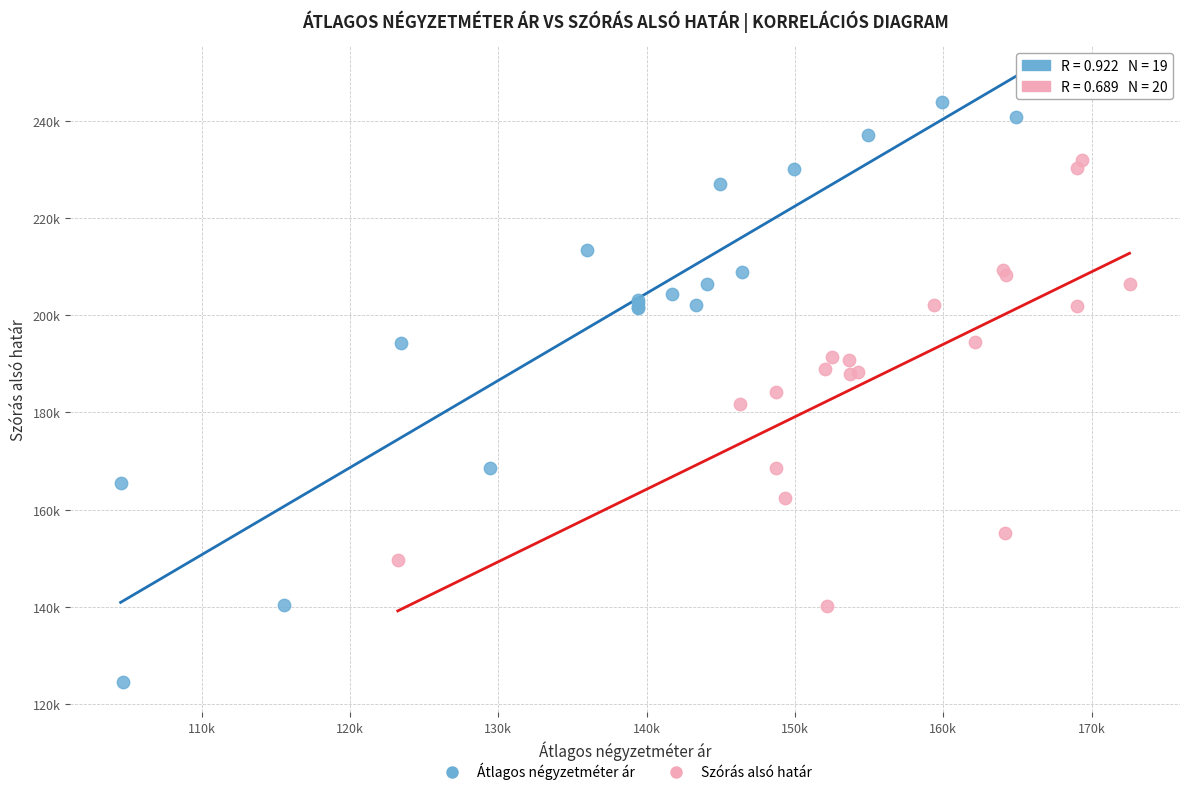

What are all the series names shown in the legend?

Átlagos négyzetméter ár, Szórás alsó határ